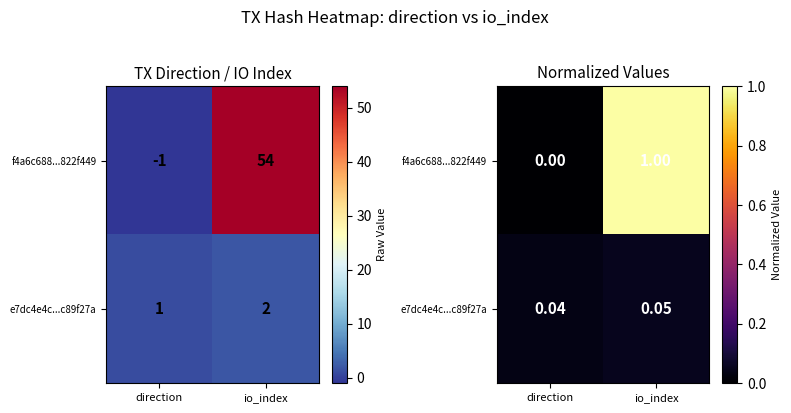

What is the highest value of the f4a6c688...822f449 series?

1.0